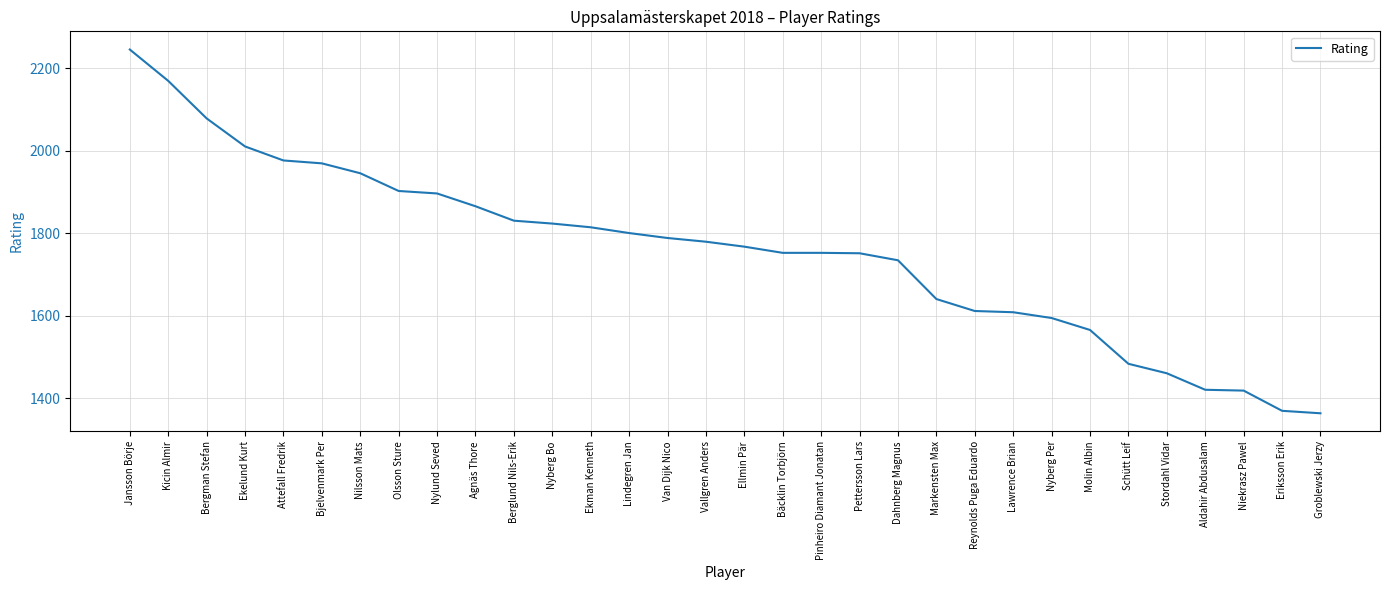

What is the ratio of the value at Niekrasz Pawel to the value at Lindegren Jan?

0.8